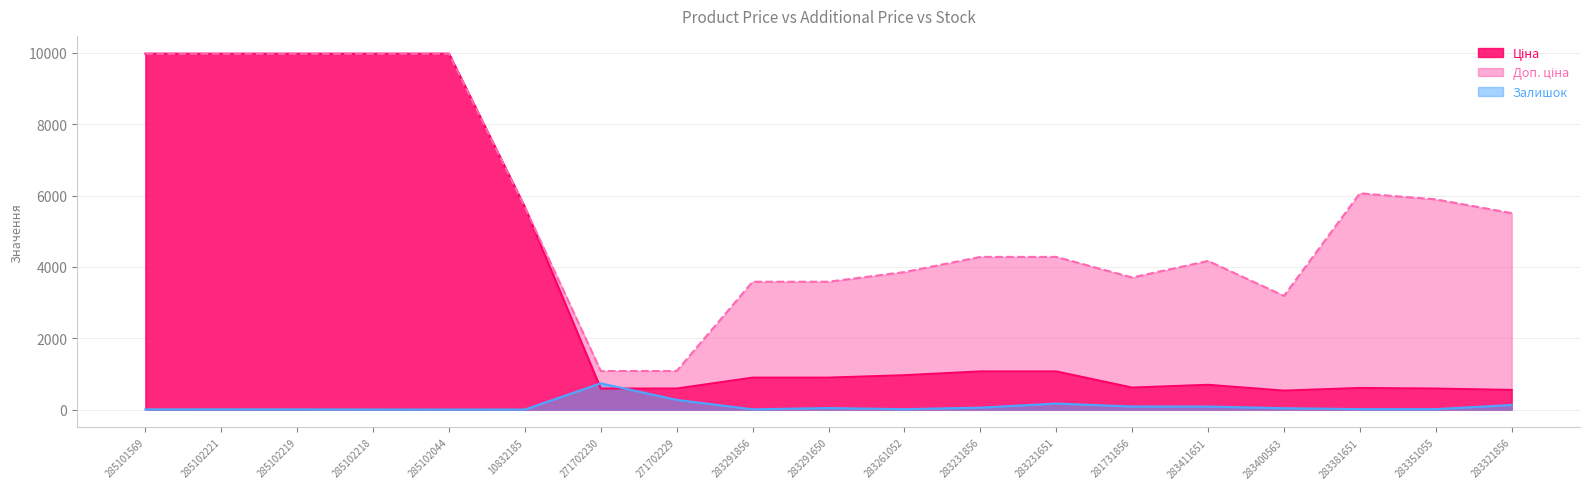

What are all the series names shown in the legend?

Ціна, Доп. ціна, Залишок